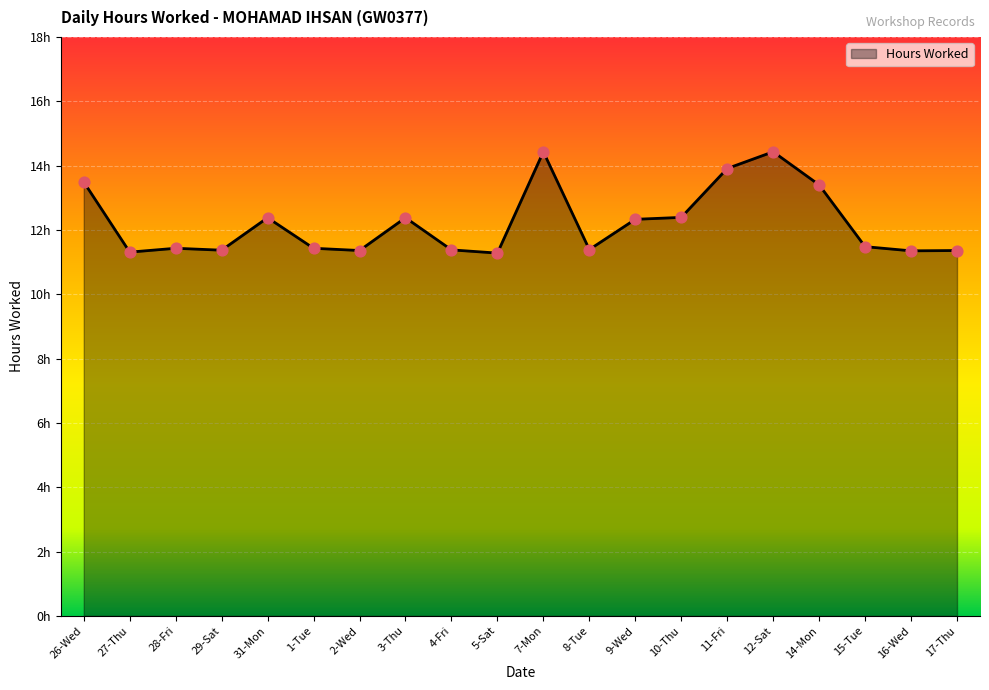

Between 28-Fri and 11-Fri, which is larger?

11-Fri